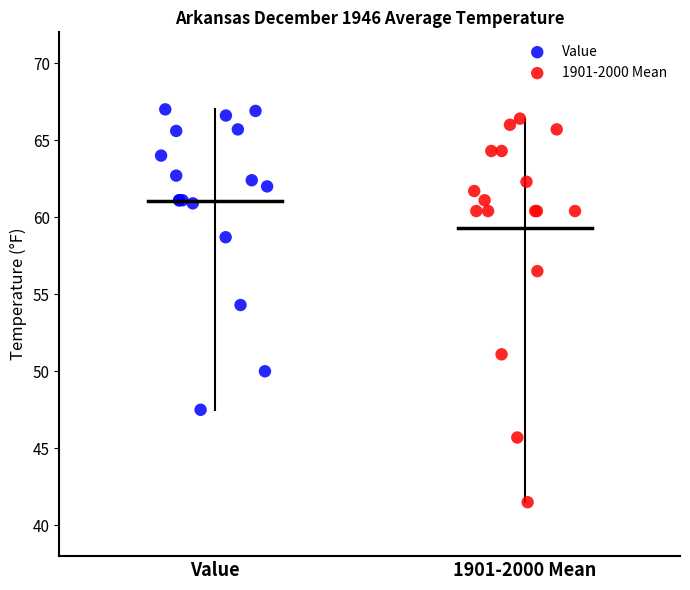

Which series has the widest spread of Y values?

1901-2000 Mean